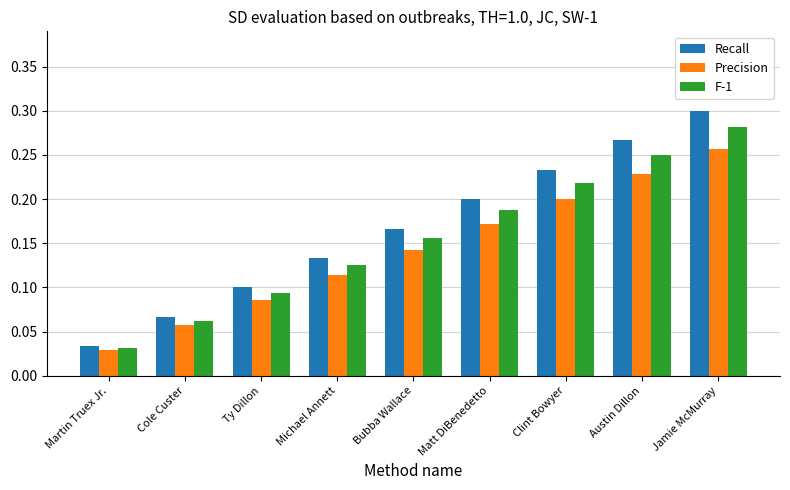

How many distinct data groups are displayed?

3